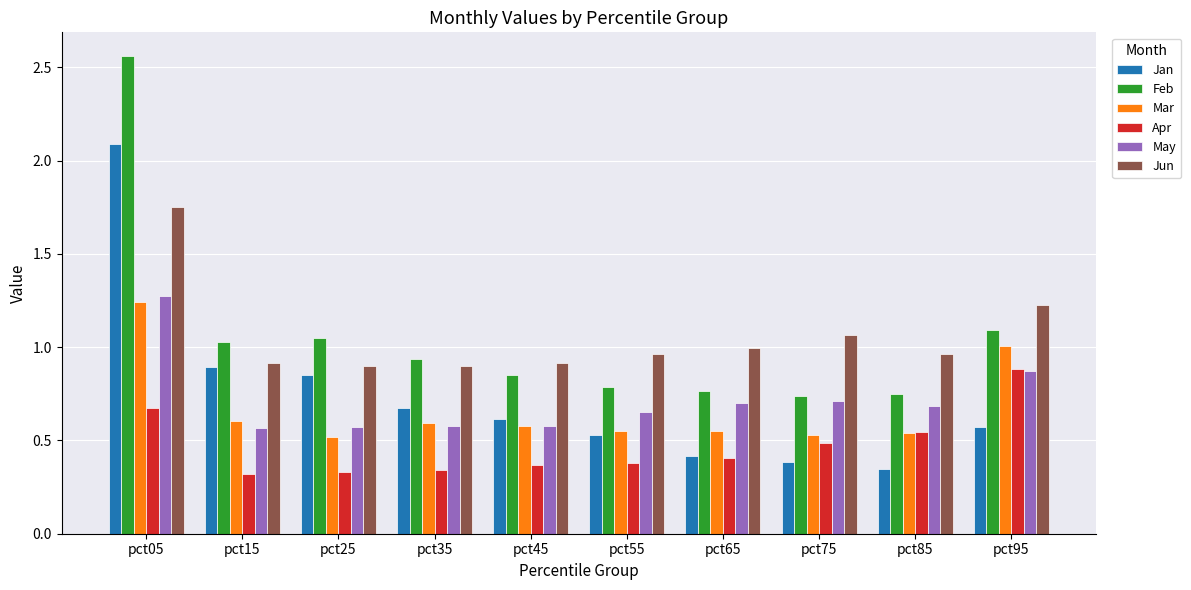

What is the sum of all Feb values?

10.6